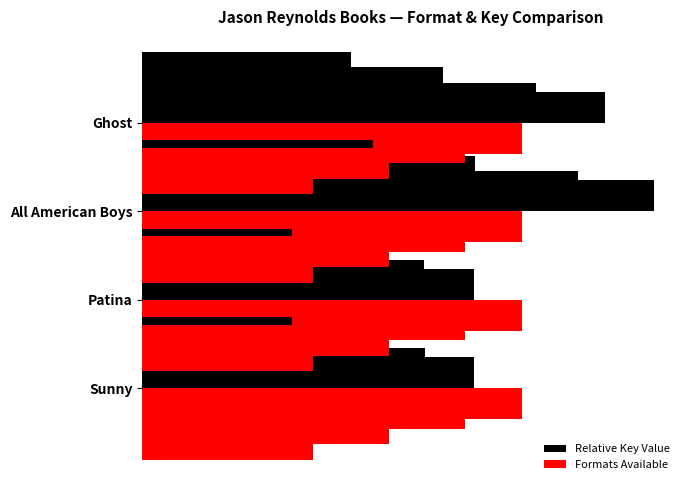

How many data points in Relative Key Value are less than 4?

2